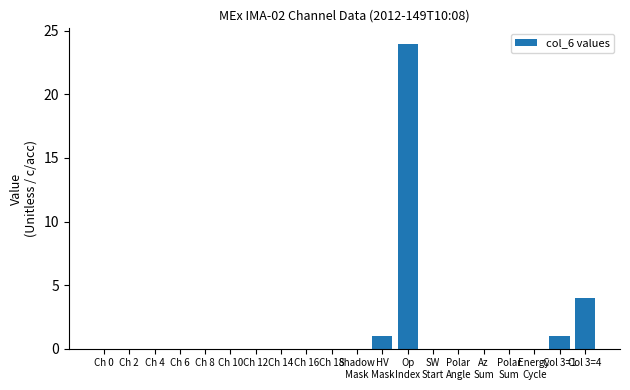

What is the maximum value shown in the chart?

24